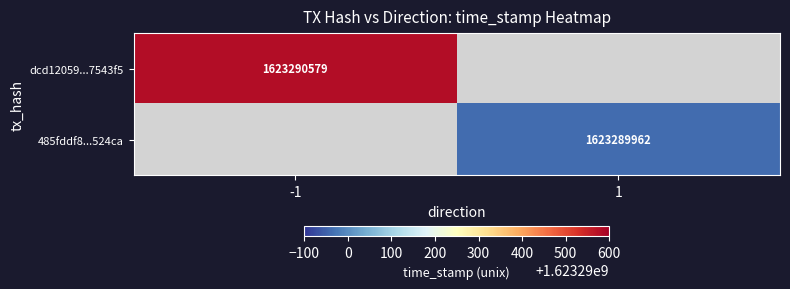

Reading left to right, transcribe all the data shown in this chart.

dcd12059809b99dcf67da400273d9d3b77543f5: -1	1623290579
485fddf8db9ebe00d05ce2d203dcb60885524ca: 1	1623289962